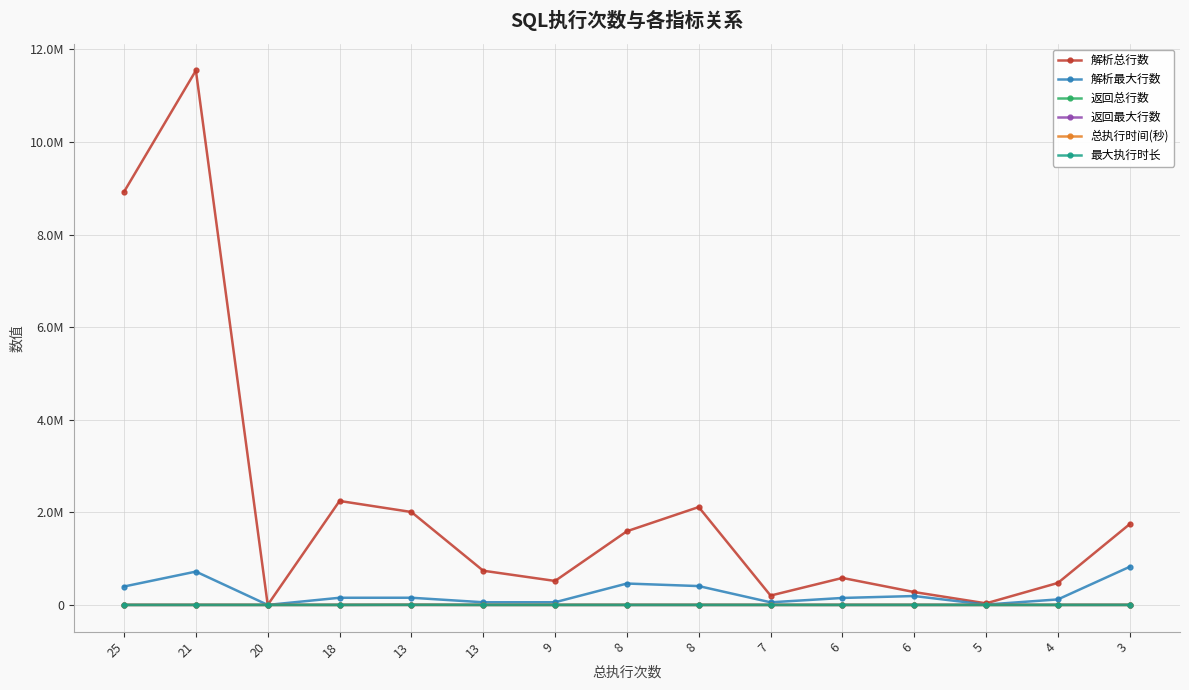

What is the greatest value displayed?

11543435